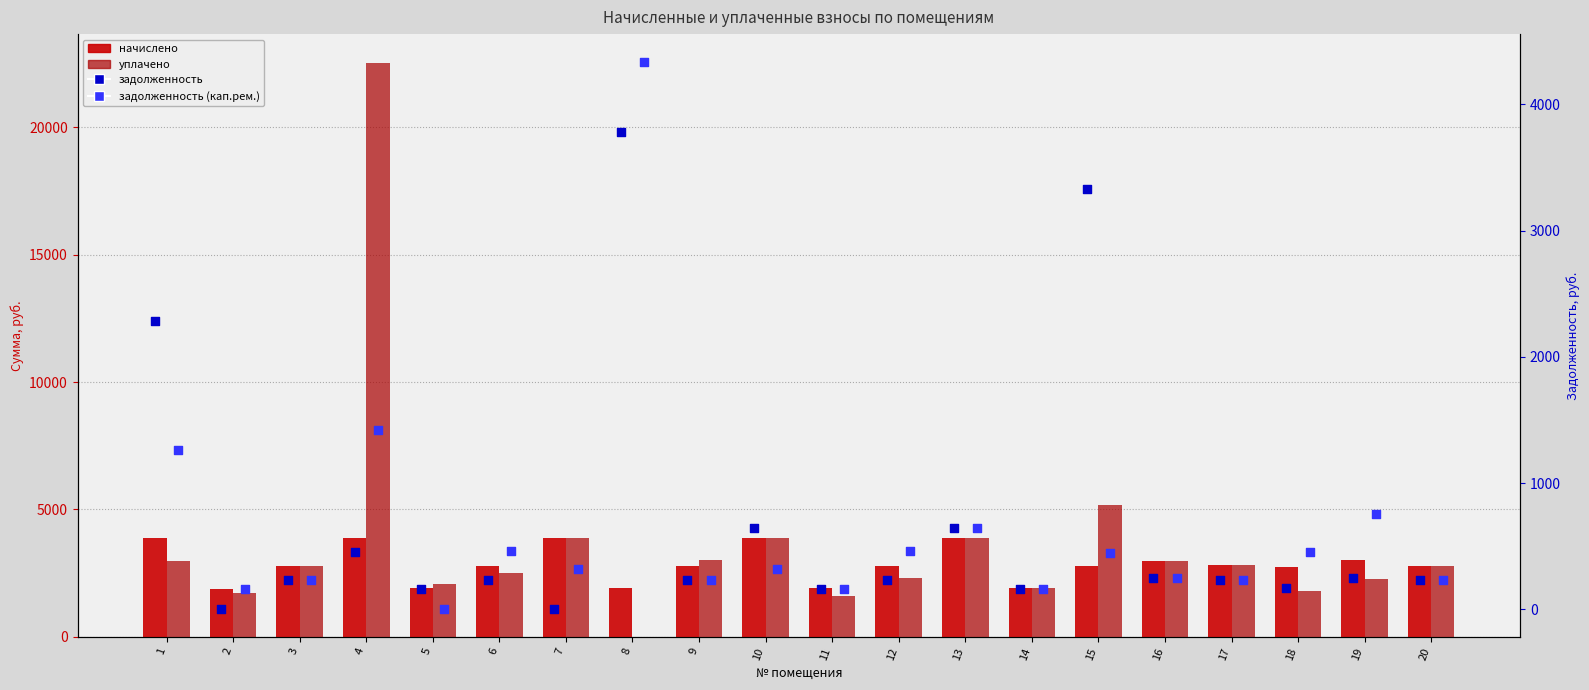

Which series has the widest spread of Y values?

уплачено